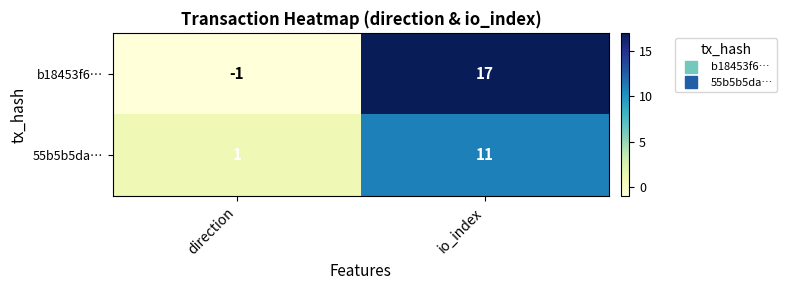

Reading left to right, transcribe all the data shown in this chart.

b18453f6…: -1	17
55b5b5da…: 1	11